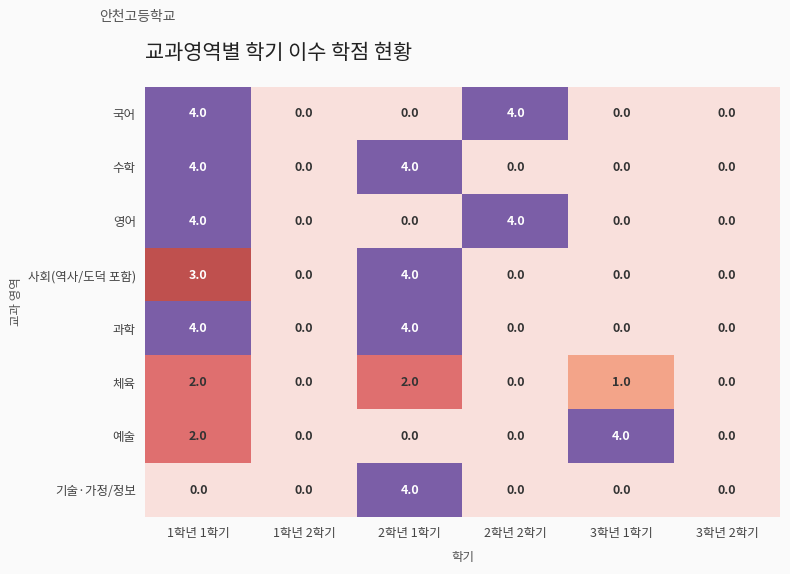

What is the sum of all 과학 values?

8